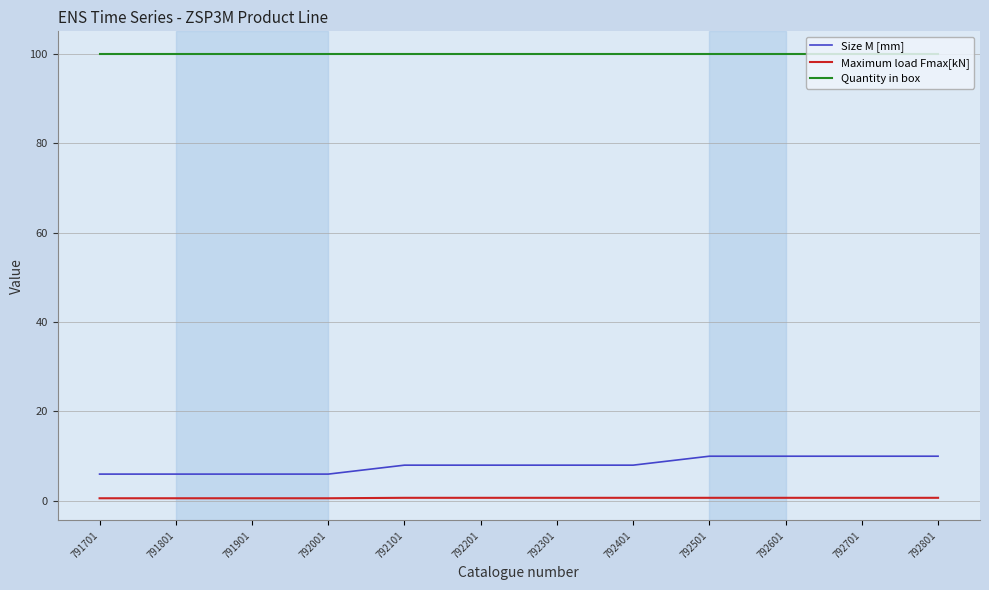

True or false: Size M [mm] and Maximum load Fmax[kN] cross at least once.

False